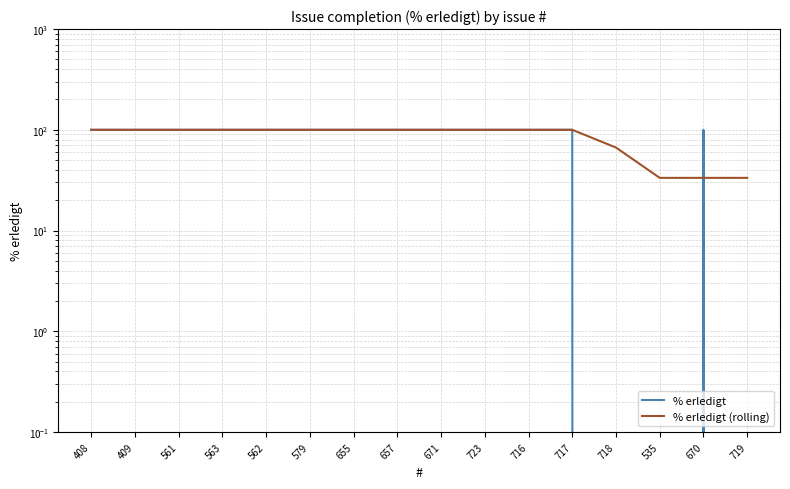

Reading left to right, transcribe all the data shown in this chart.

% erledigt: 408=100.0	409=100.0	561=100.0	563=100.0	562=100.0	579=100.0	655=100.0	657=100.0	671=100.0	723=100.0	716=100.0	717=100.0	718=0.0	535=0.0	670=100.0	719=0.0
% erledigt (rolling): 408=100.0	409=100.0	561=100.0	563=100.0	562=100.0	579=100.0	655=100.0	657=100.0	671=100.0	723=100.0	716=100.0	717=100.0	718=66.7	535=33.3	670=33.3	719=33.3